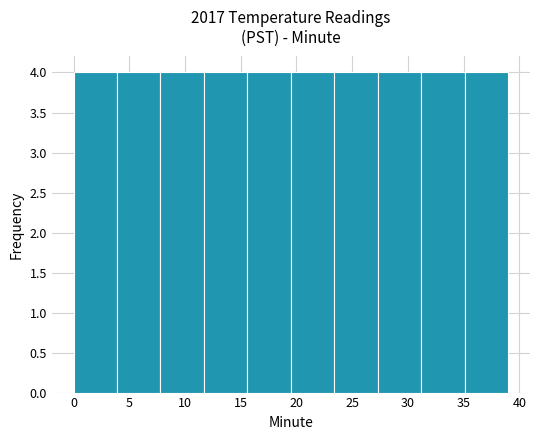

Reading left to right, list every bar in this chart as the range it spans on the x-axis followed by its height. Neither the bar edges nor the heights are printed on the chart, so give them approximately, as read against the axes.

0.0 to 3.9: 4
3.9 to 7.8: 4
7.8 to 11.7: 4
11.7 to 15.6: 4
15.6 to 19.5: 4
19.5 to 23.4: 4
23.4 to 27.3: 4
27.3 to 31.2: 4
31.2 to 35.1: 4
35.1 to 39.0: 4